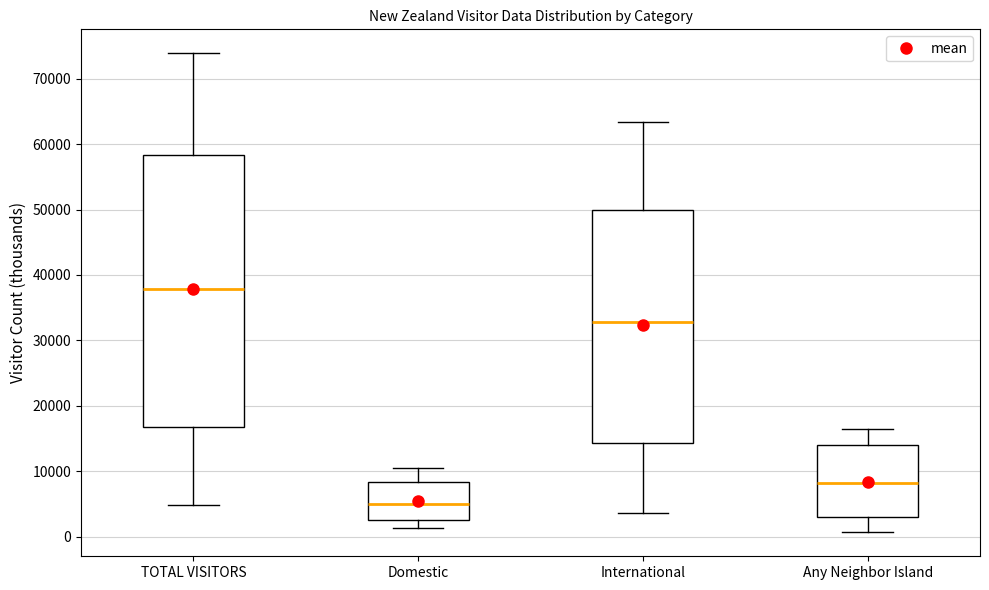

Which box's median line is the highest?

TOTAL VISITORS